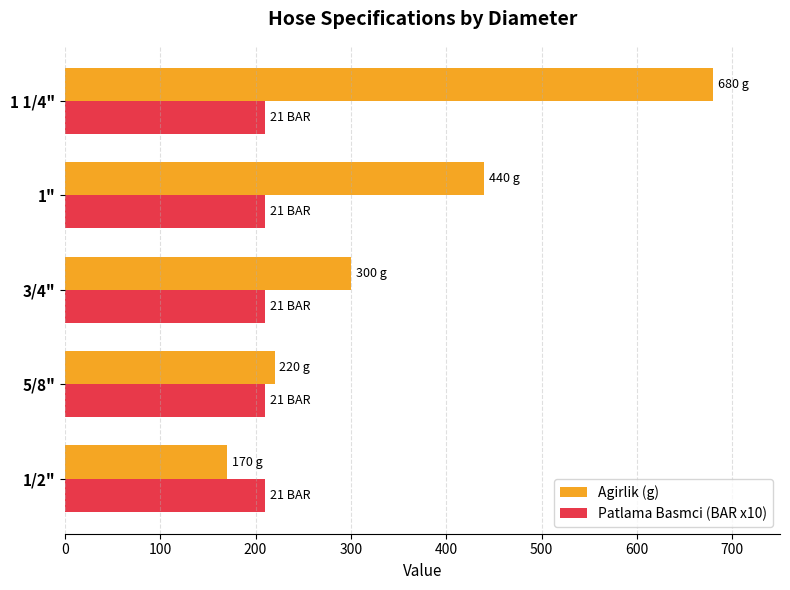

At which category does the chart reach its peak across all series?

1 1/4"